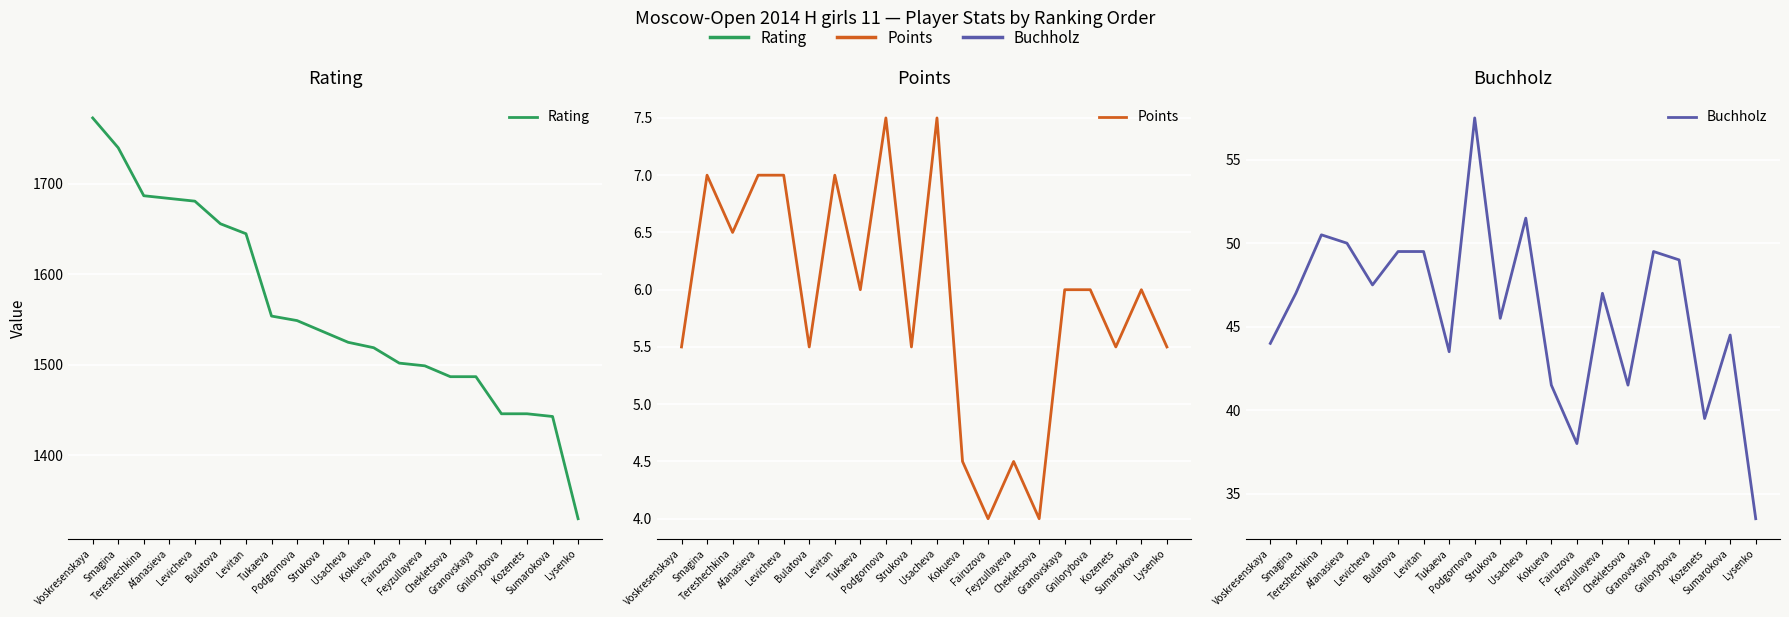

True or false: Rating has a value of 1009.2 at Fairuzova.

False